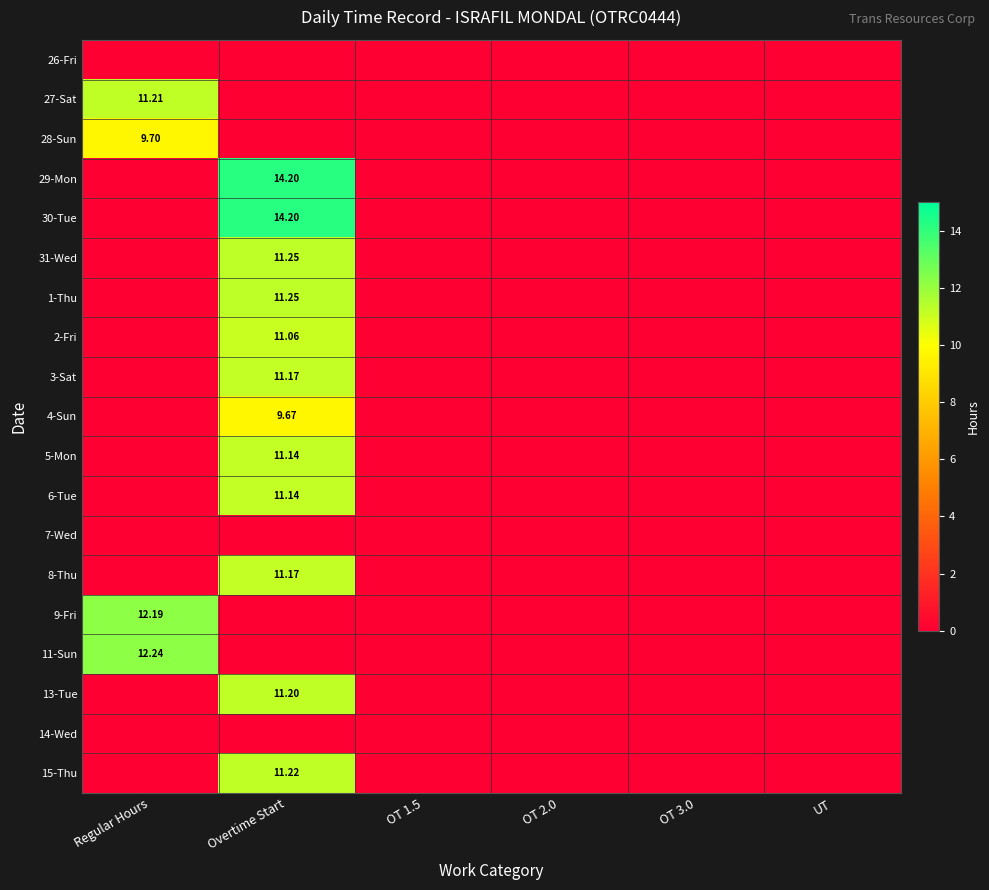

The 11-Sun series shows 12.2 at Regular Hours. True or false?

True